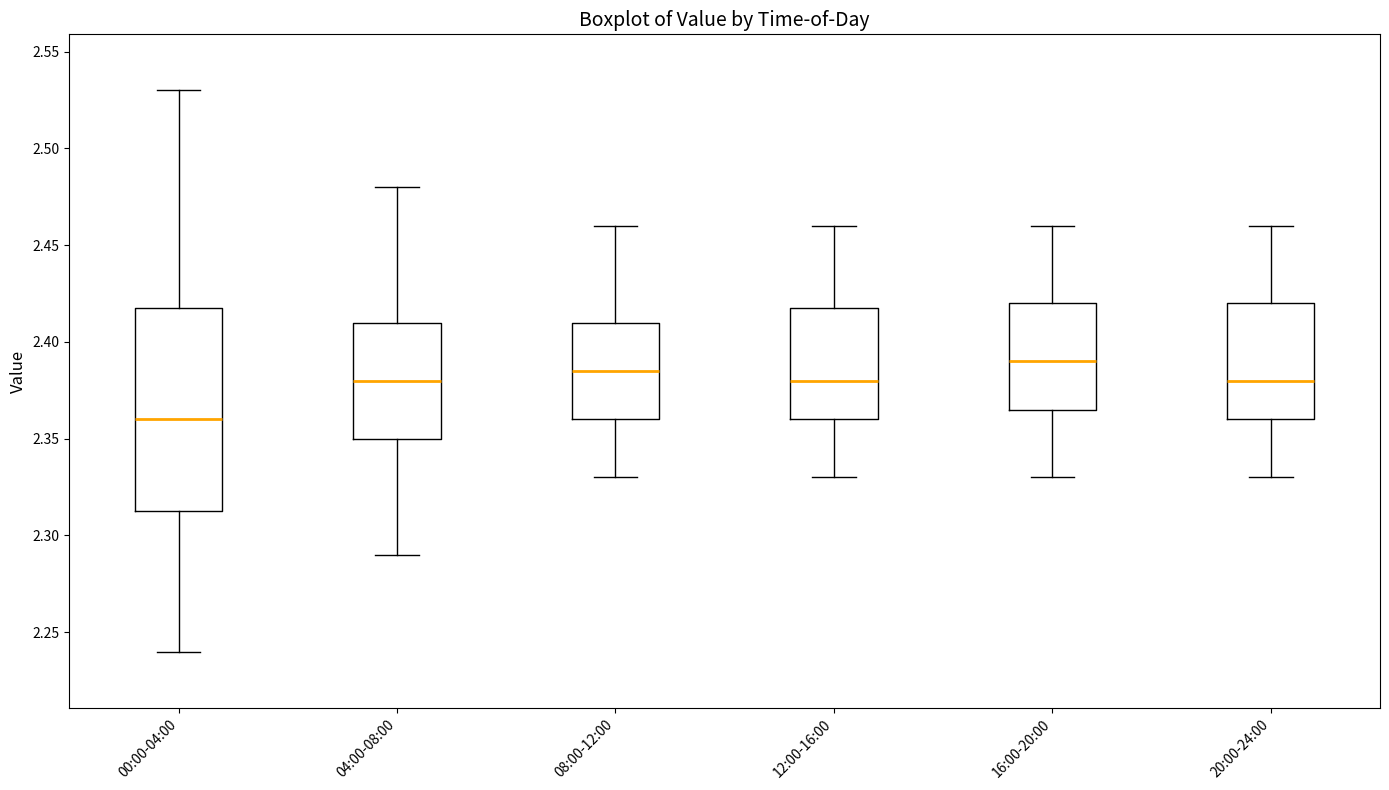

Which box is the tallest, from its lower edge to its upper edge?

00:00-04:00